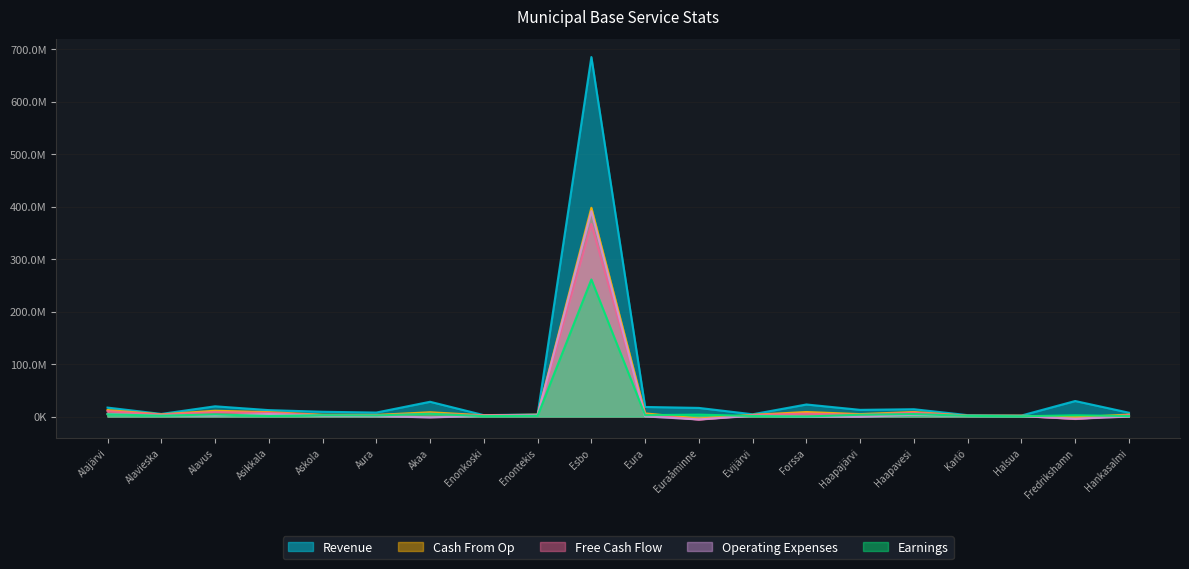

Rank the series by their maximum value, from highest to lowest.

Revenue, Cash From Op, Operating Expenses, Free Cash Flow, Earnings